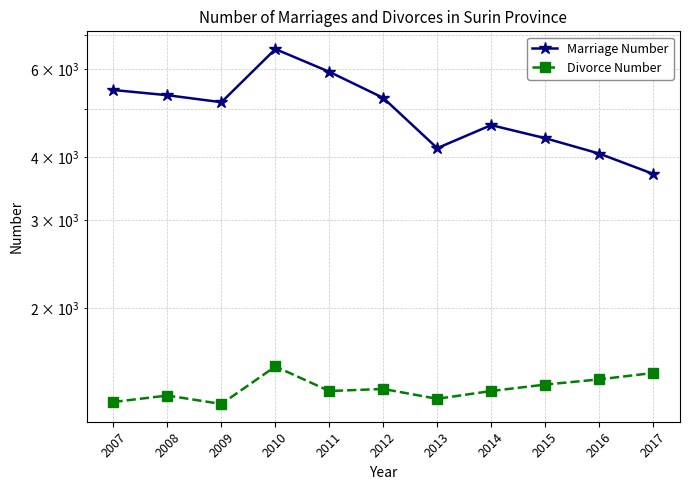

Rank the series by their average value, from lowest to highest.

Divorce Number, Marriage Number